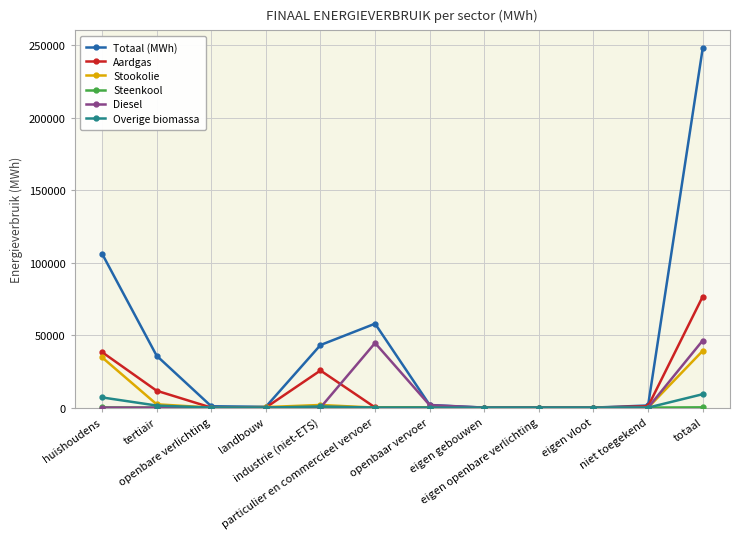

What is the label of the 12th point from the left?

totaal